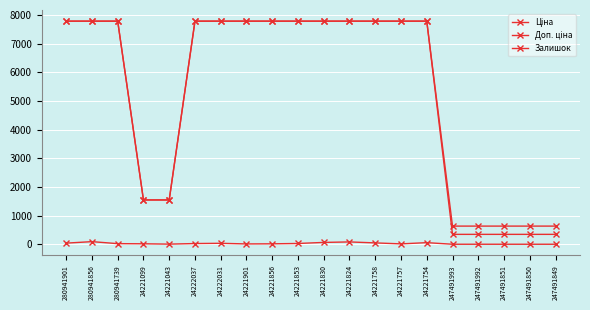

True or false: Доп. ціна has more than 2 interior local peaks.

False